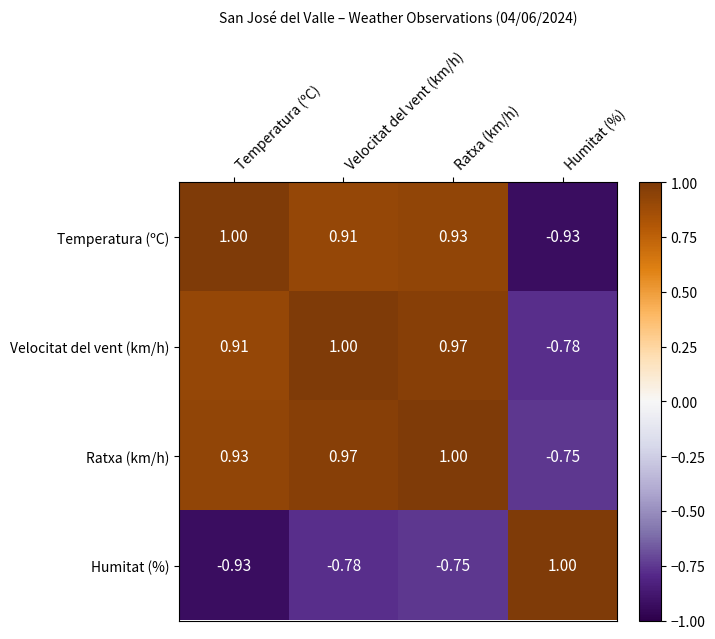

Which series has the largest total across all categories?

Ratxa (km/h)